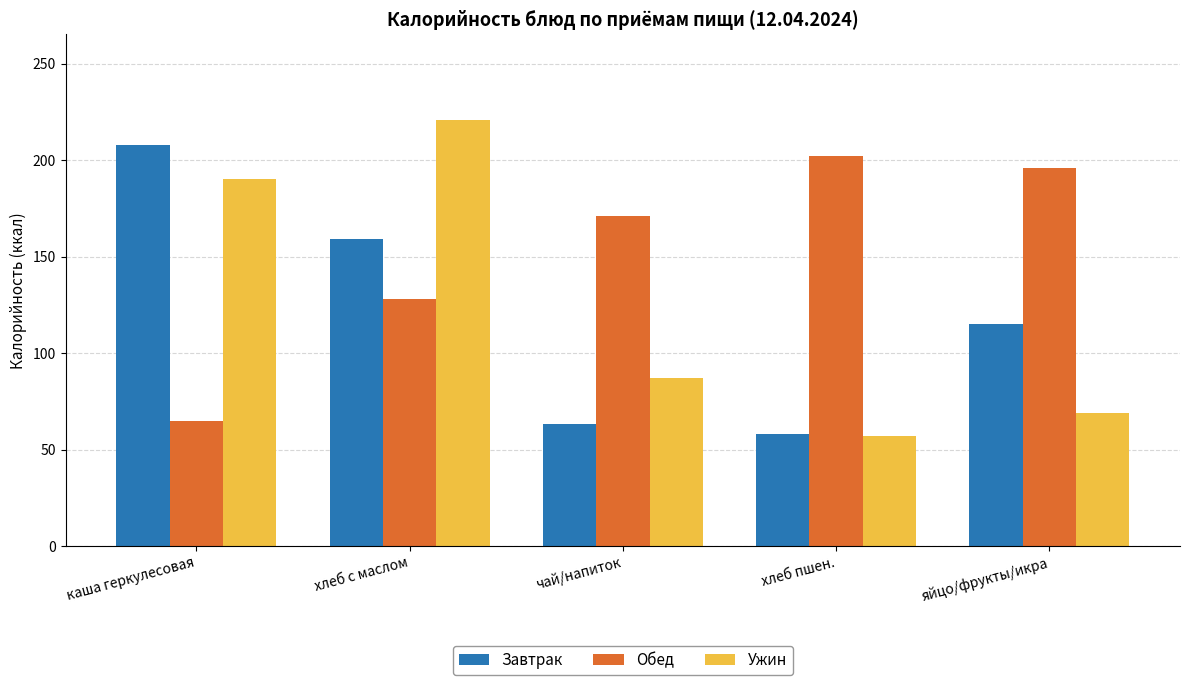

What is the spread (max minus min) of values at хлеб пшен.?

145